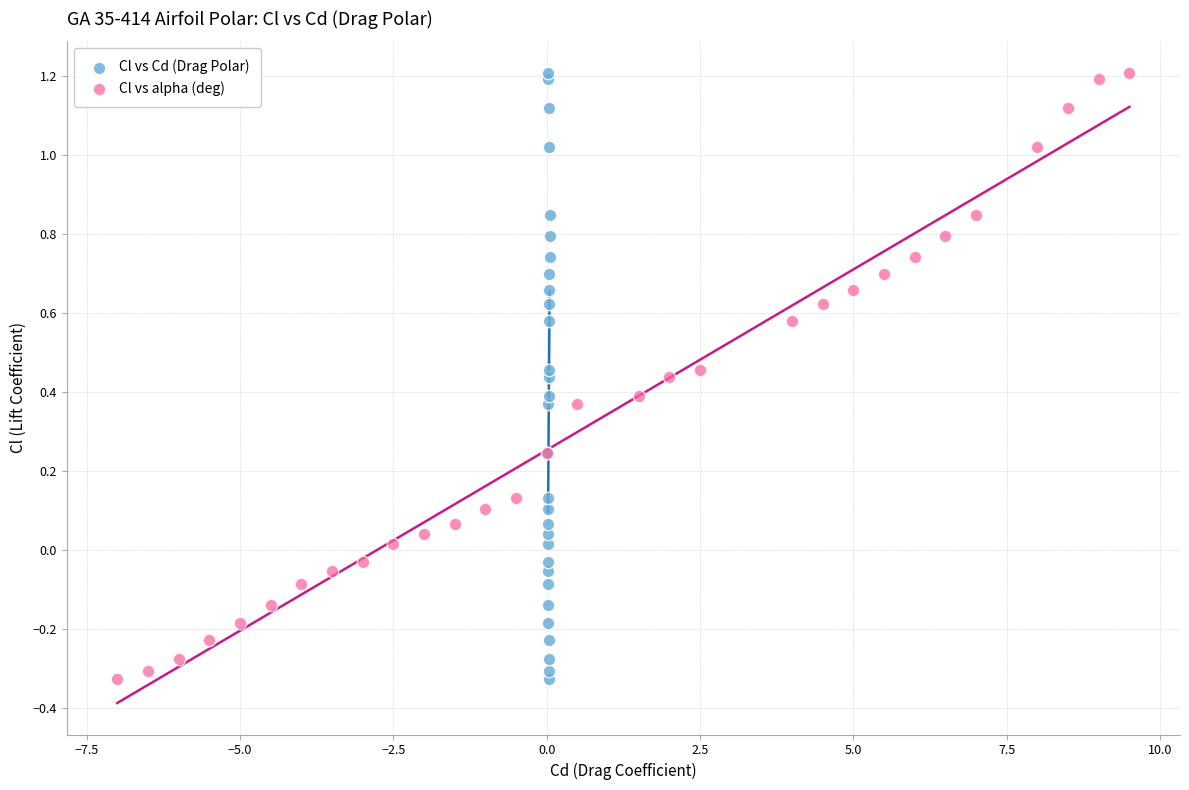

What are all the series names shown in the legend?

Cl vs Cd (Drag Polar), Cl vs alpha (deg)